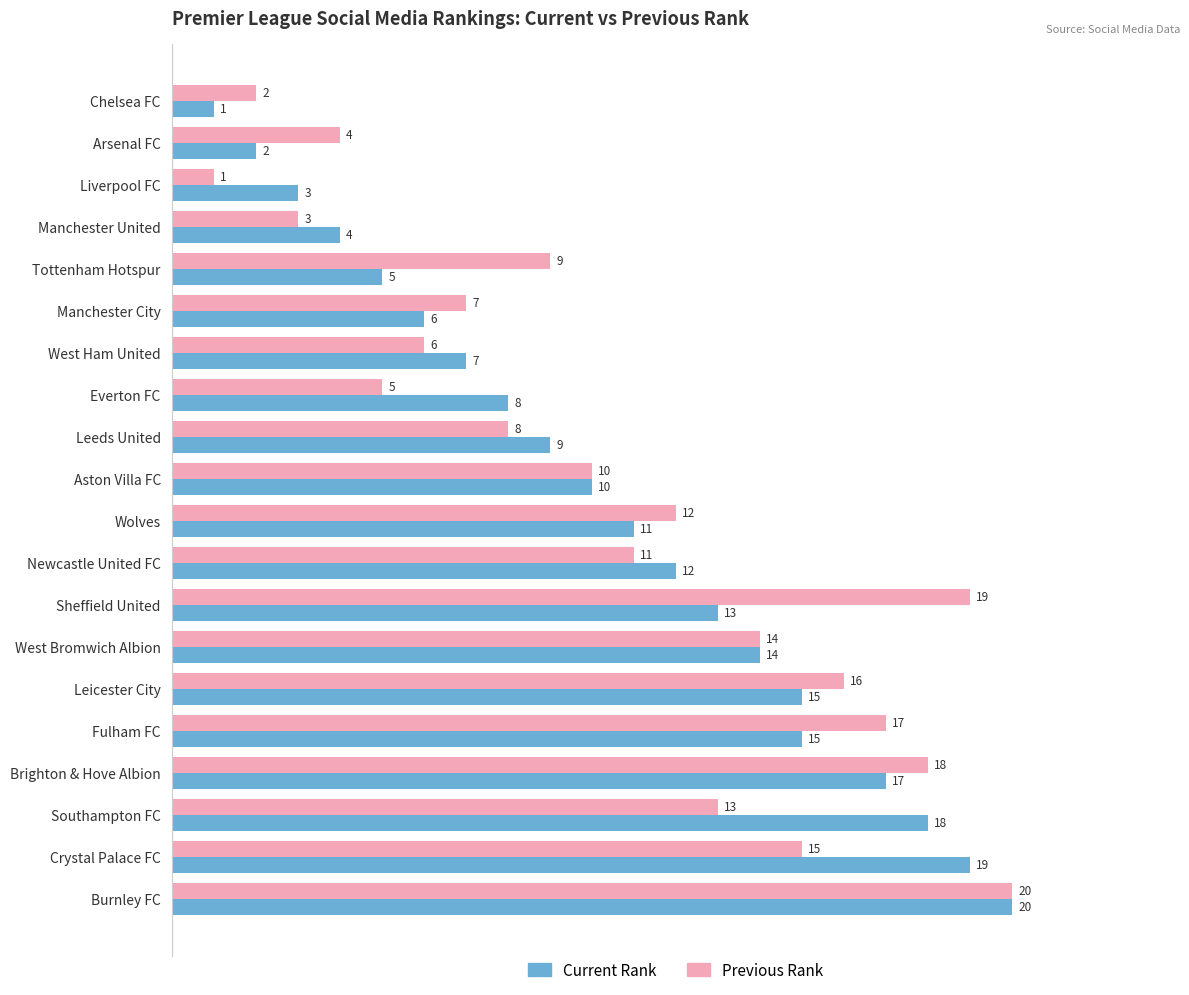

What is the sum of the Current Rank values at Southampton FC and West Ham United?

25